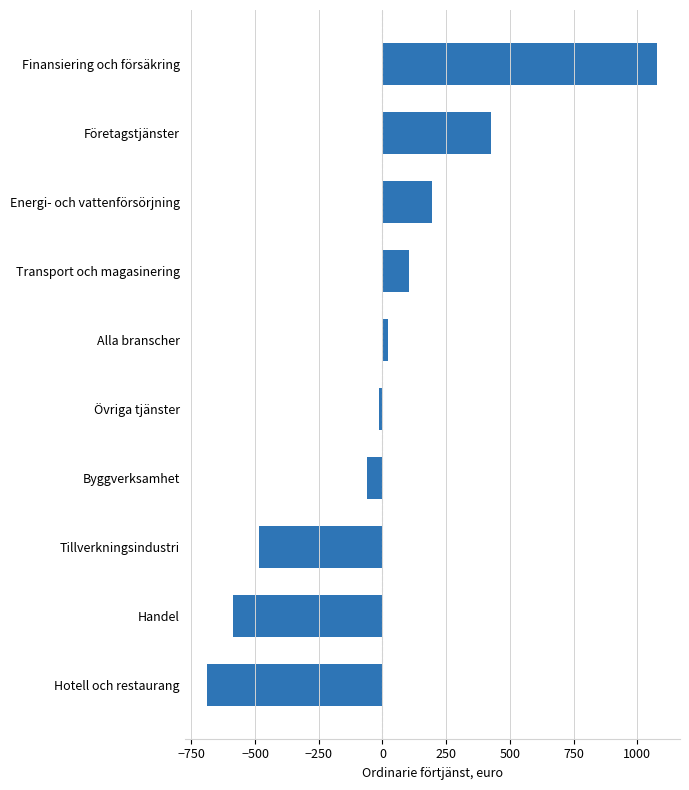

List the labels in order of value, smallest first.

Hotell och restaurang, Handel, Tillverkningsindustri, Byggverksamhet, Övriga tjänster, Alla branscher, Transport och magasinering, Energi- och vattenförsörjning, Företagstjänster, Finansiering och försäkring